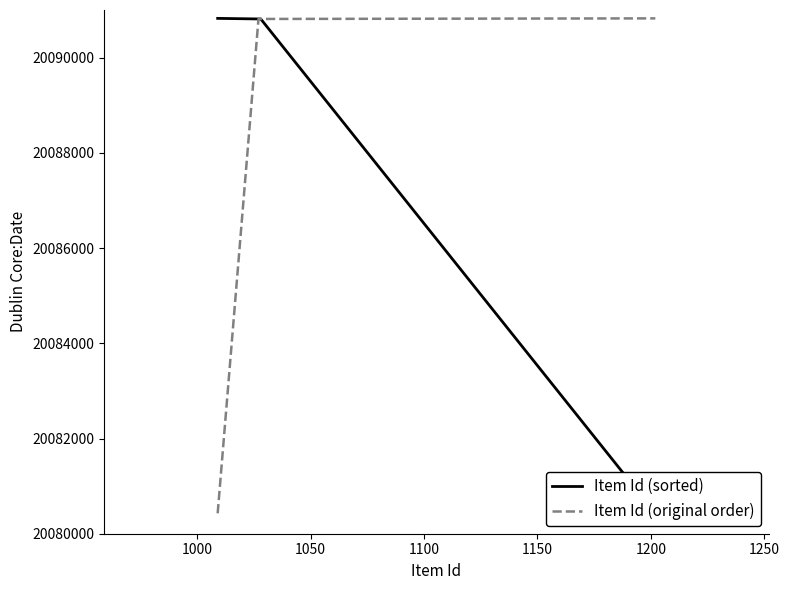

What is the lowest value of the Item Id (original order) series?

20080429